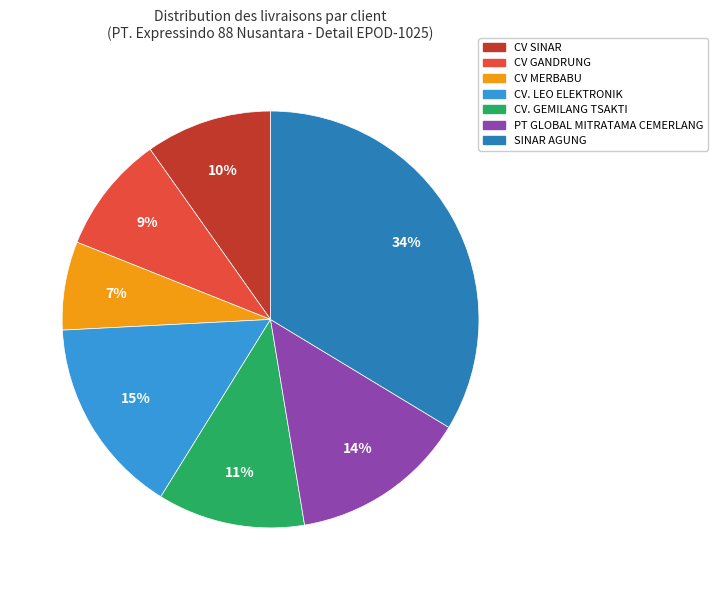

To the nearest percent, what is the difference between the largest and smallest slice percentages?

27%